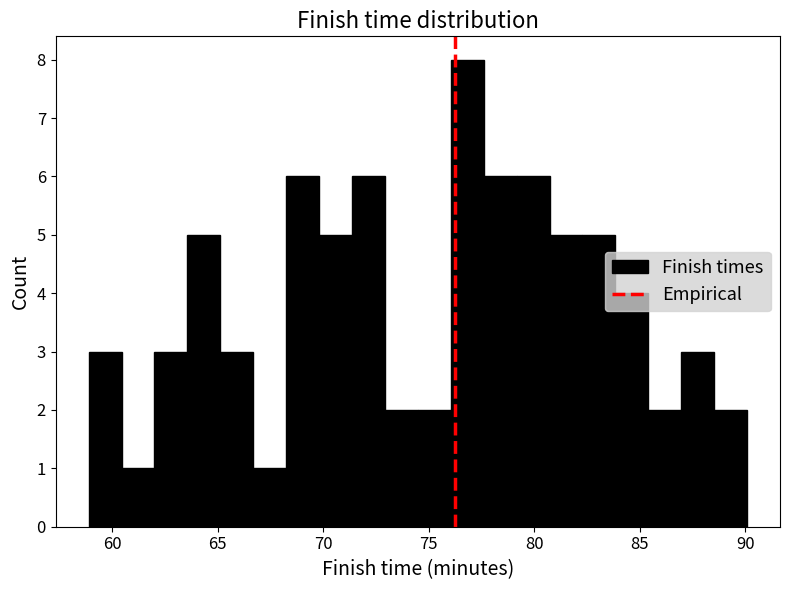

Around what value on the x-axis is the tallest bar? Give the approximate position of its centre, as read against the axis.

77.0